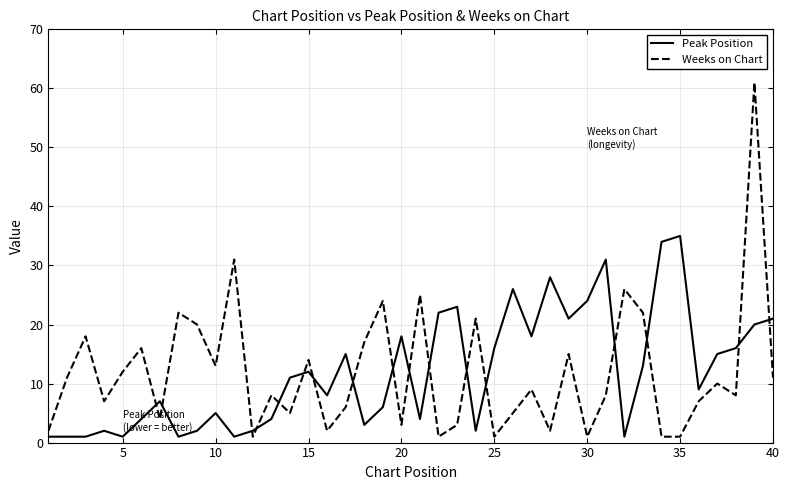

What is the highest value of the Peak Position series?

35